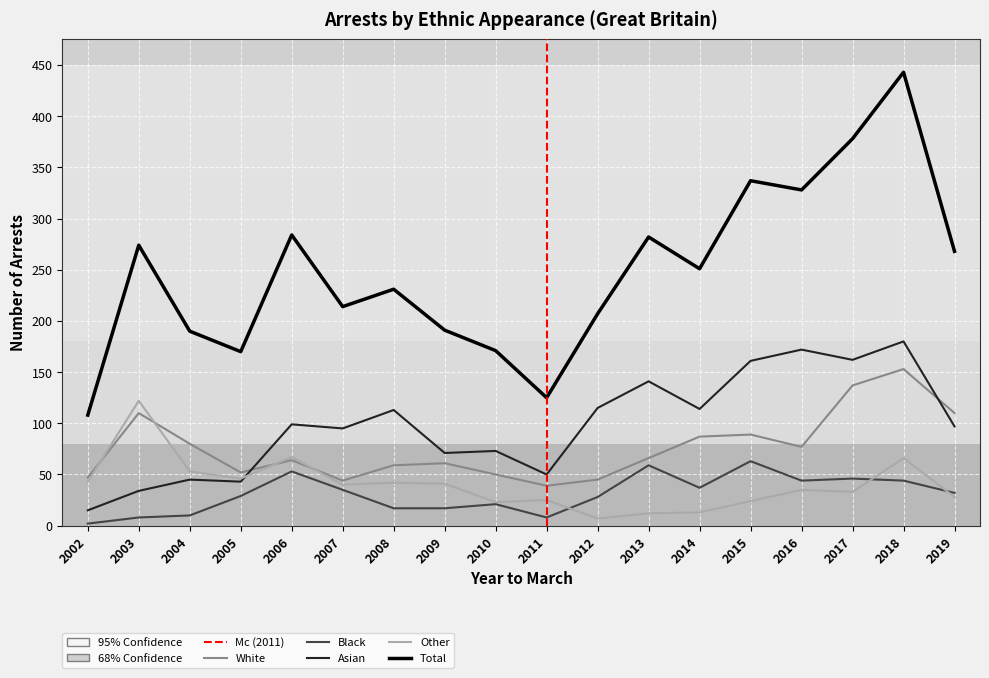

In Asian, how many points are lower than both neighbors (excluding endpoints)?

6